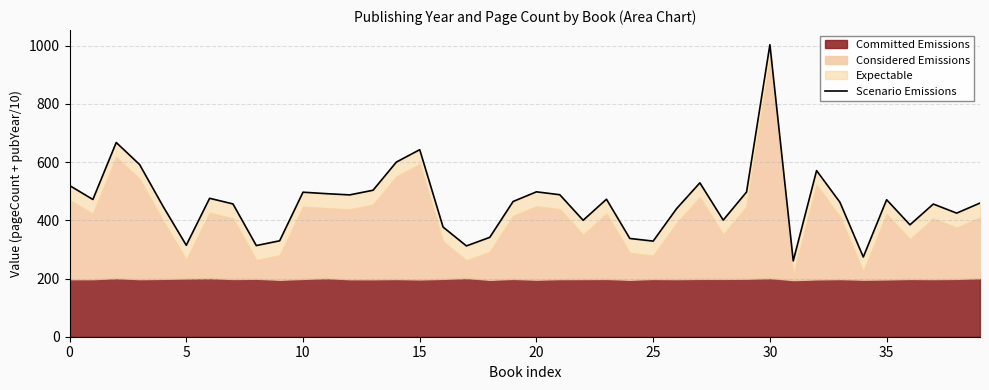

Which label corresponds to the largest value in the chart?

30